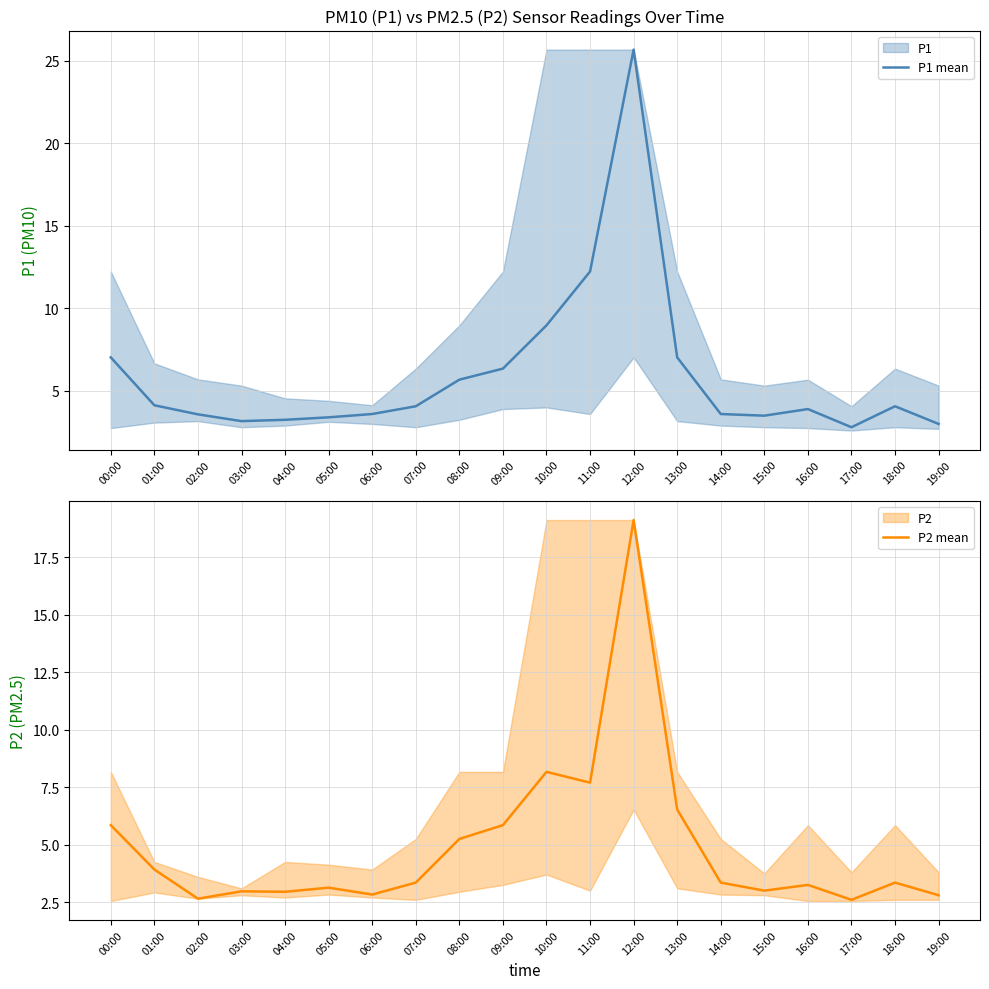

What is the approximate value of P1 mean at 16:00?

3.9